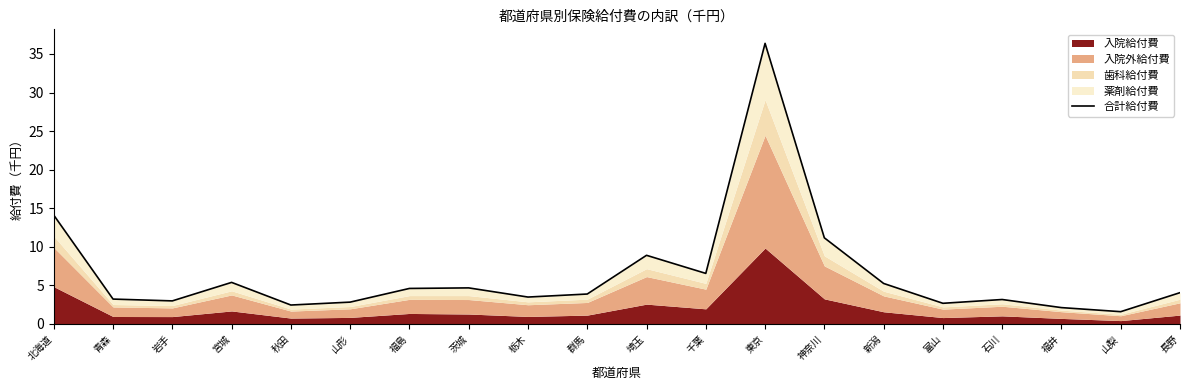

Rank the categories by value from highest to lowest.

東京, 北海道, 神奈川, 埼玉, 千葉, 宮城, 新潟, 茨城, 福島, 長野, 群馬, 栃木, 青森, 石川, 岩手, 山形, 富山, 秋田, 福井, 山梨